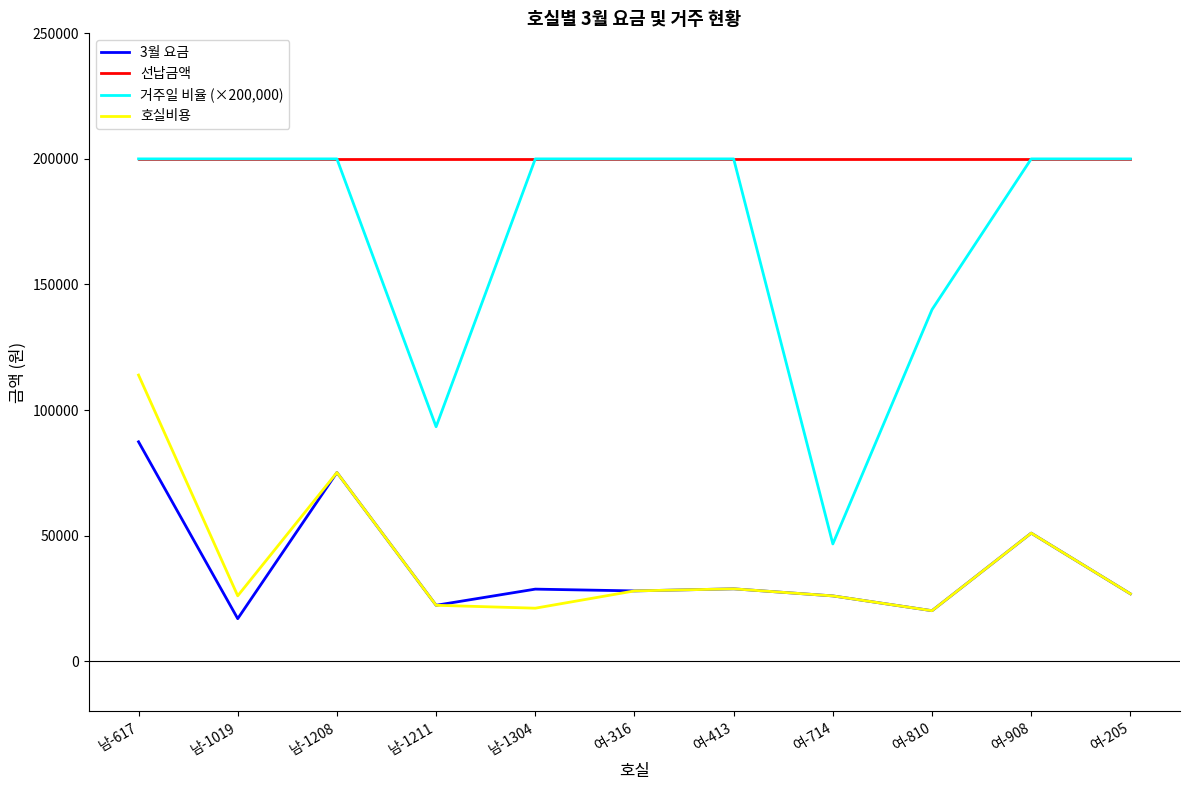

Which series has the largest total across all categories?

선납금액